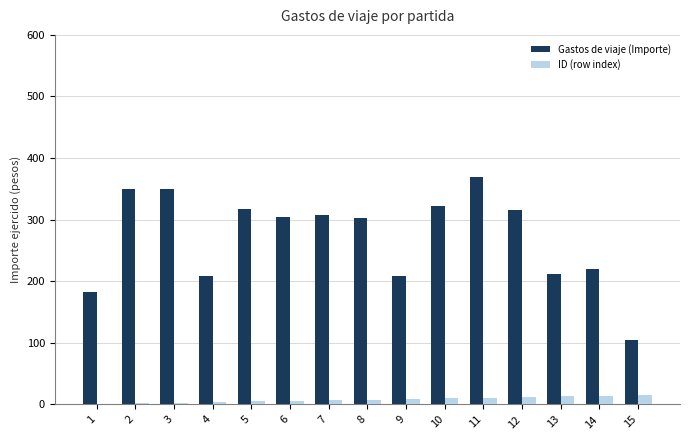

Which series has the largest total across all categories?

Gastos de viaje (Importe)